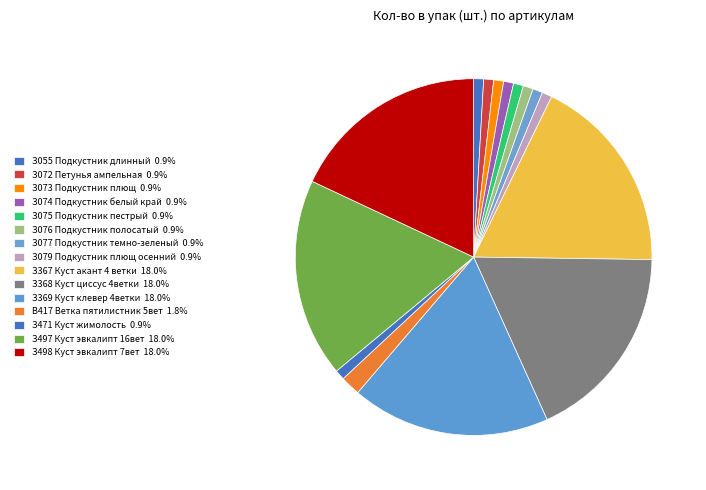

Count the number of slices in the pie.

15